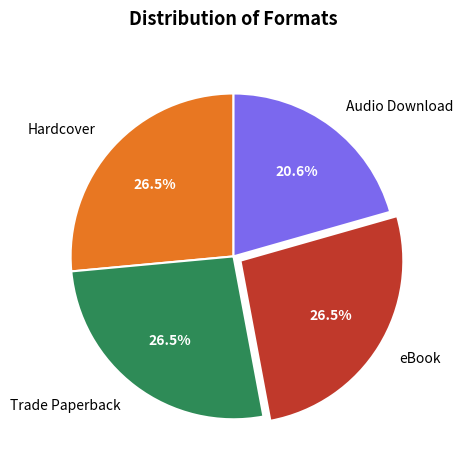

Is it true that Audio Download is 33% of the pie?

False